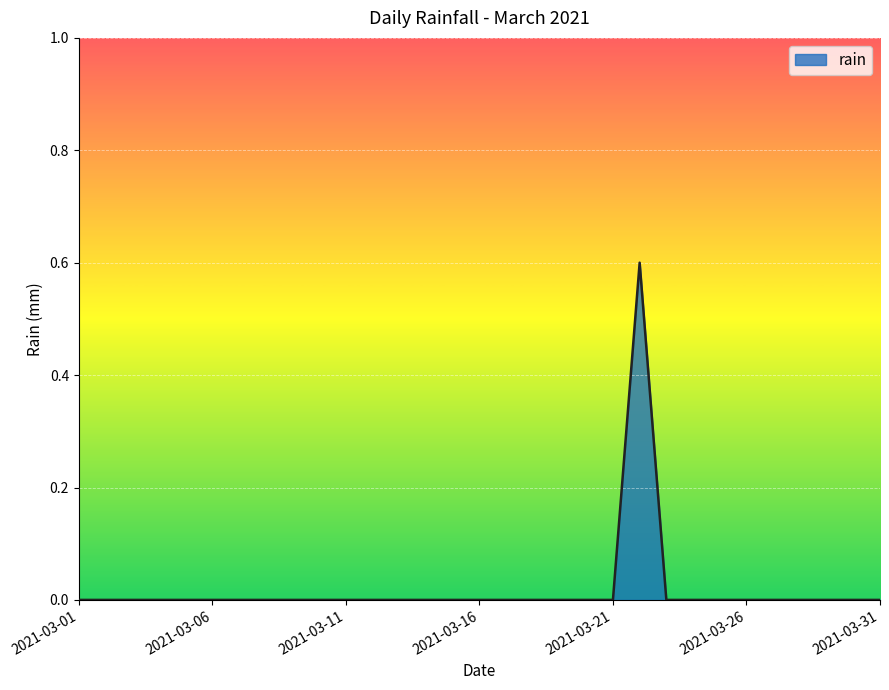

Reading left to right, transcribe all the data shown in this chart.

0.0	0.0	0.0	0.0	0.0	0.0	0.0	0.0	0.0	0.0	0.0	0.0	0.0	0.0	0.0	0.0	0.0	0.0	0.0	0.0	0.0	0.6	0.0	0.0	0.0	0.0	0.0	0.0	0.0	0.0	0.0